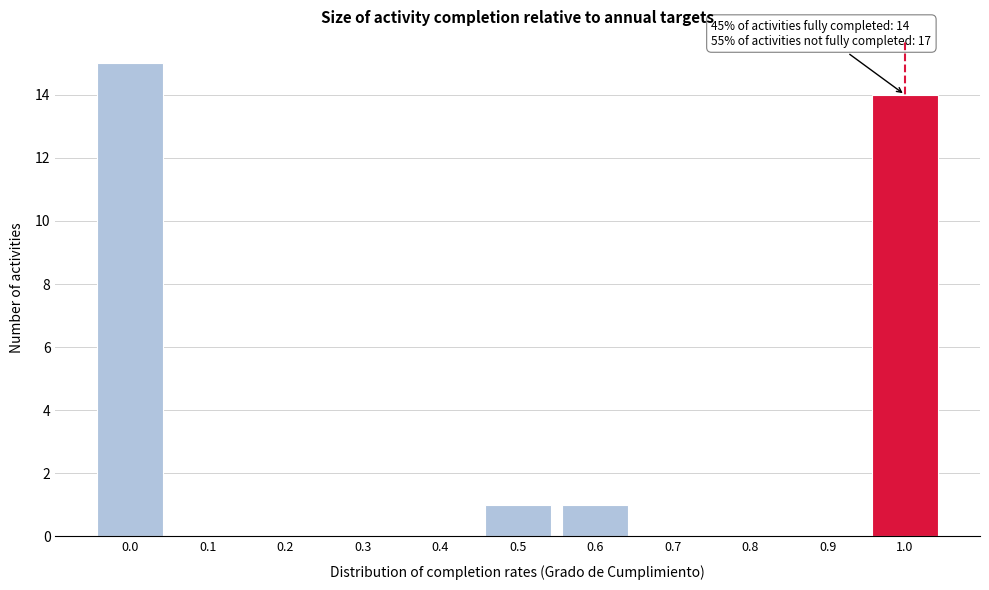

Reading left to right, transcribe all the data shown in this chart.

0.0=15	0.1=0	0.2=0	0.3=0	0.4=0	0.5=1	0.6=1	0.7=0	0.8=0	0.9=0	1.0=14